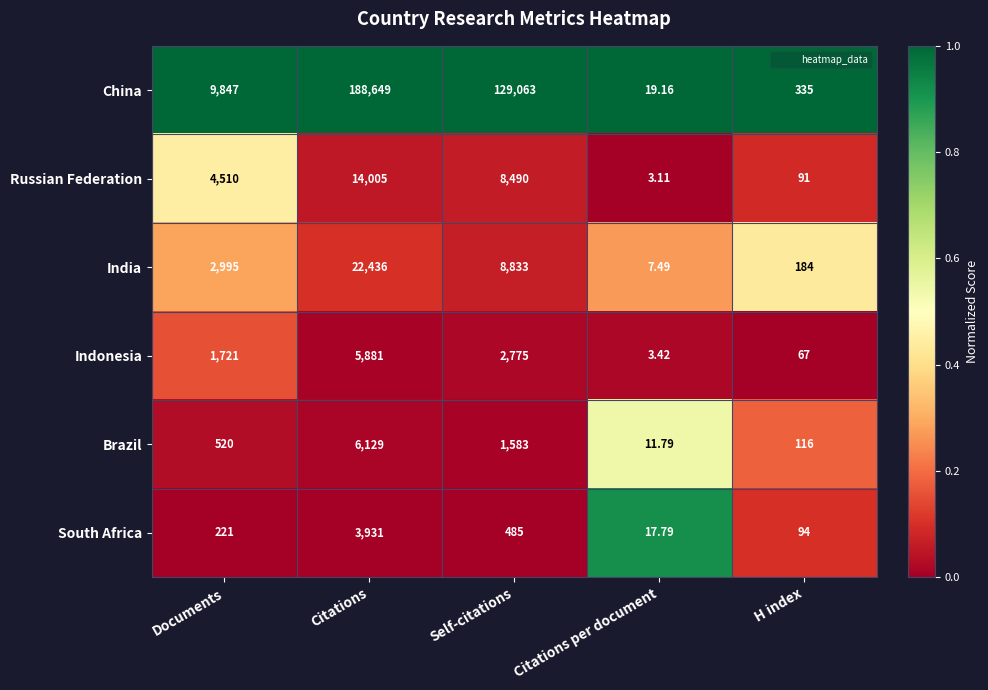

Between Documents and H index, which series saw the biggest shift?

China